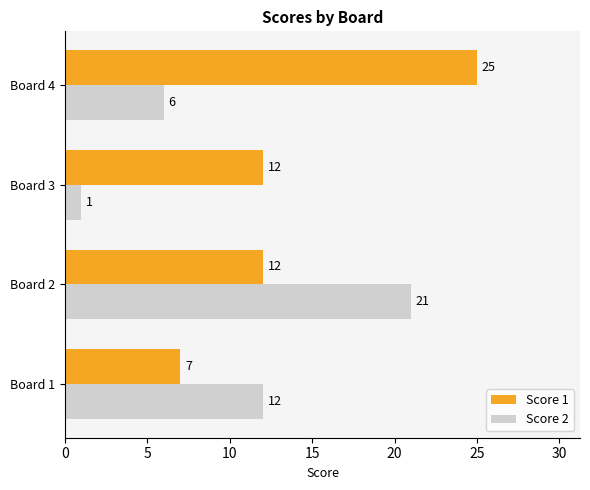

What is the minimum value for Score 1?

7